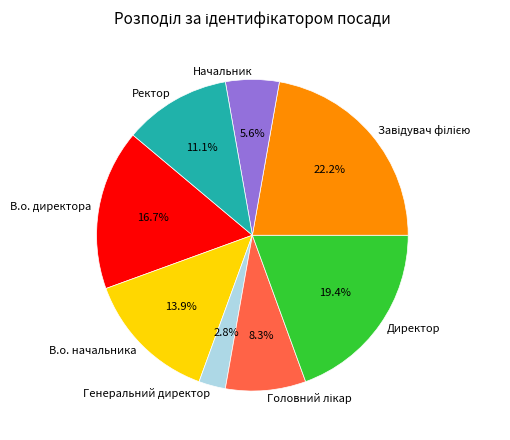

Count the number of slices in the pie.

8